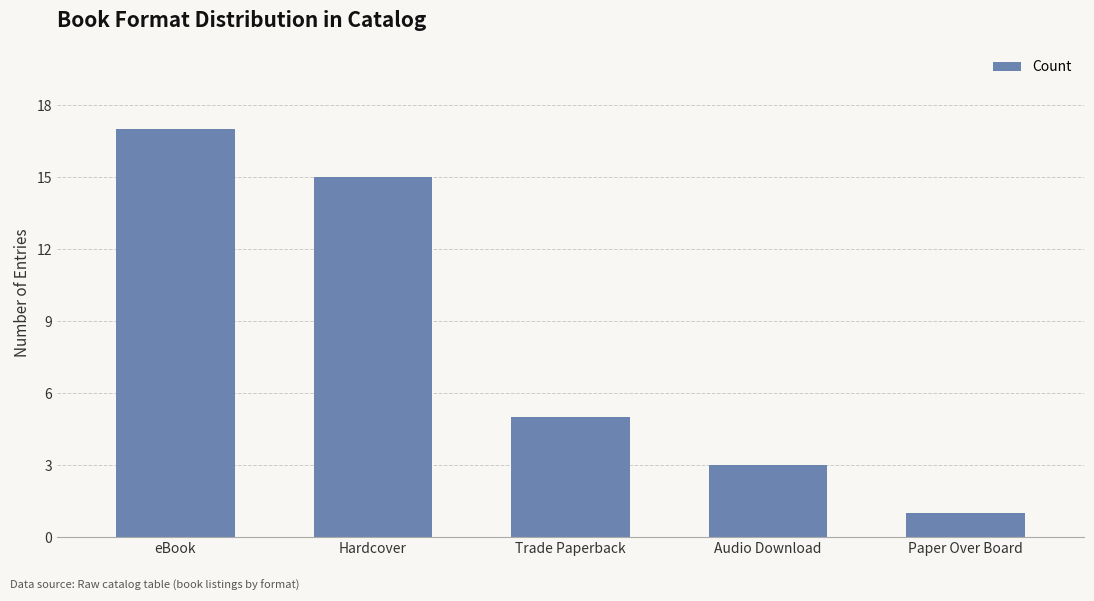

What is the minimum value shown in the chart?

1